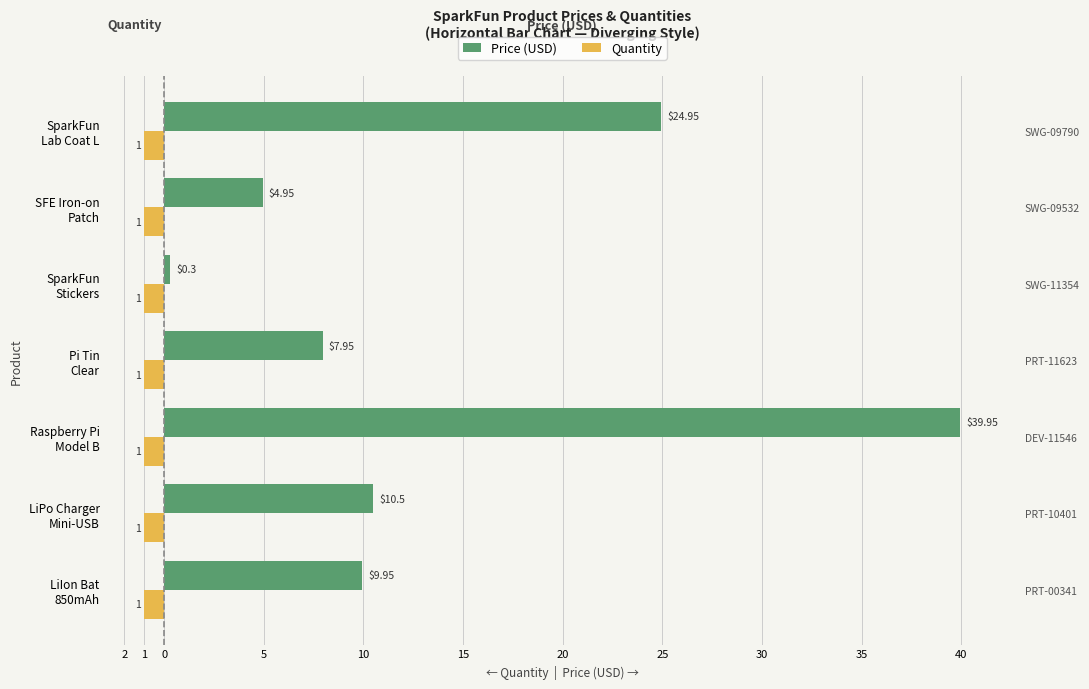

What is the sum of all Price (USD) values?

98.5